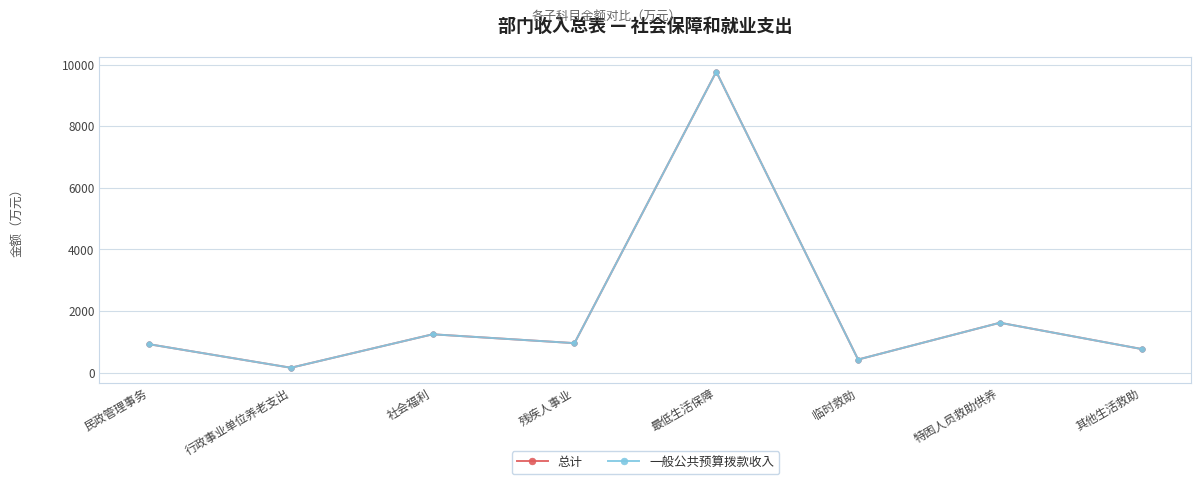

At which category does 一般公共预算拨款收入 reach its first local peak?

社会福利